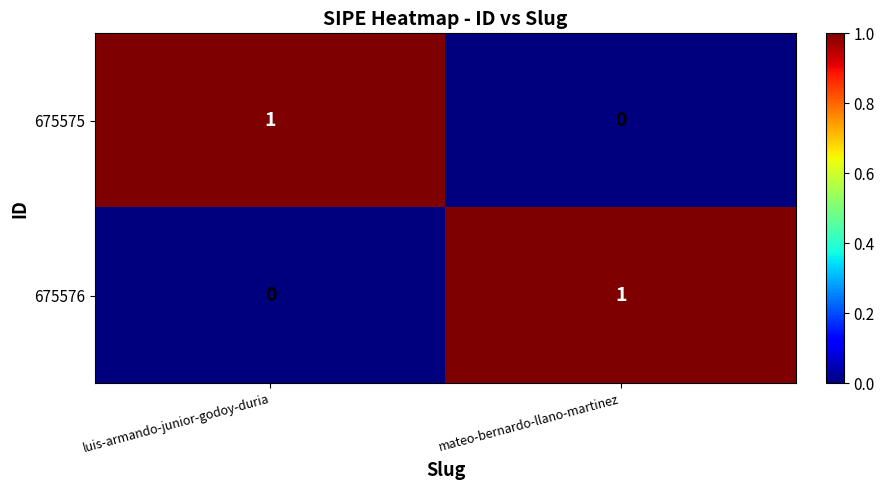

Reading left to right, extract all data points from this chart.

675575: luis-armando-junior-godoy-duria=1	mateo-bernardo-llano-martinez=0
675576: luis-armando-junior-godoy-duria=0	mateo-bernardo-llano-martinez=1